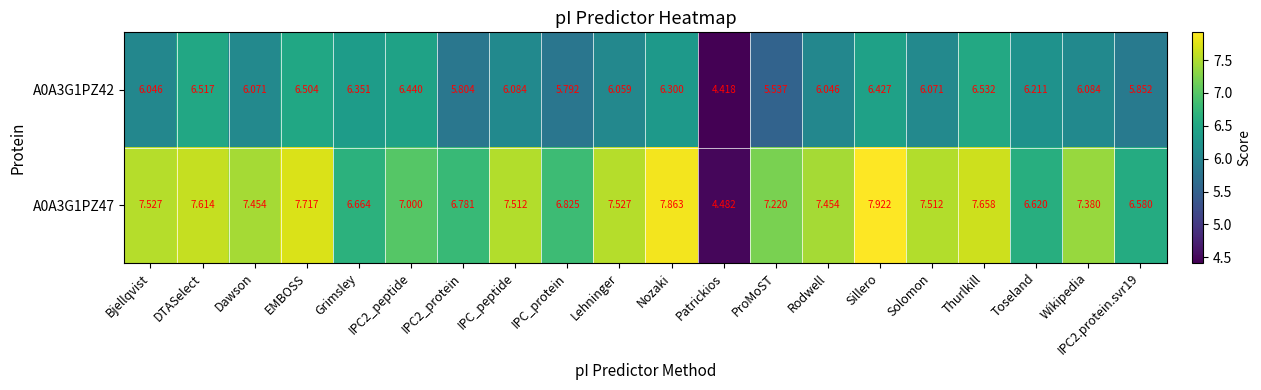

Count the number of data series in this chart.

2